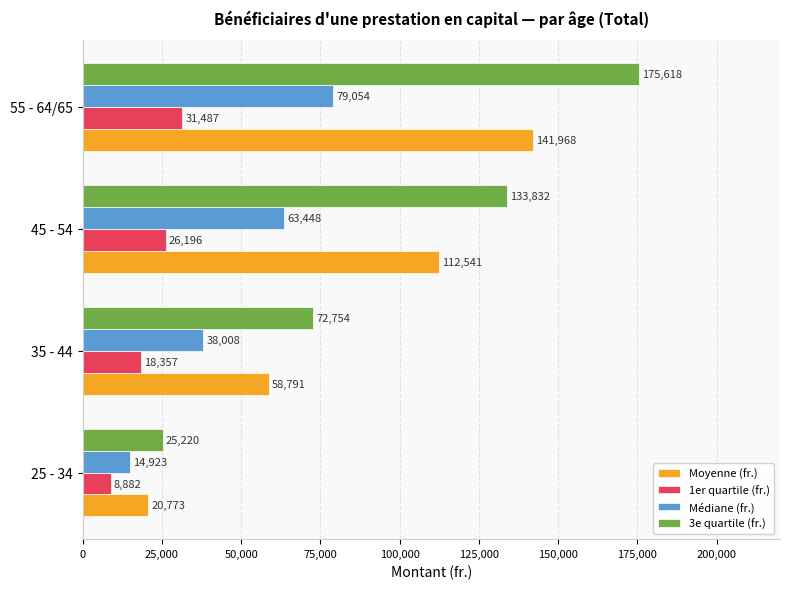

The value of Médiane (fr.) at 45 - 54 is 63448.5. True or false?

True